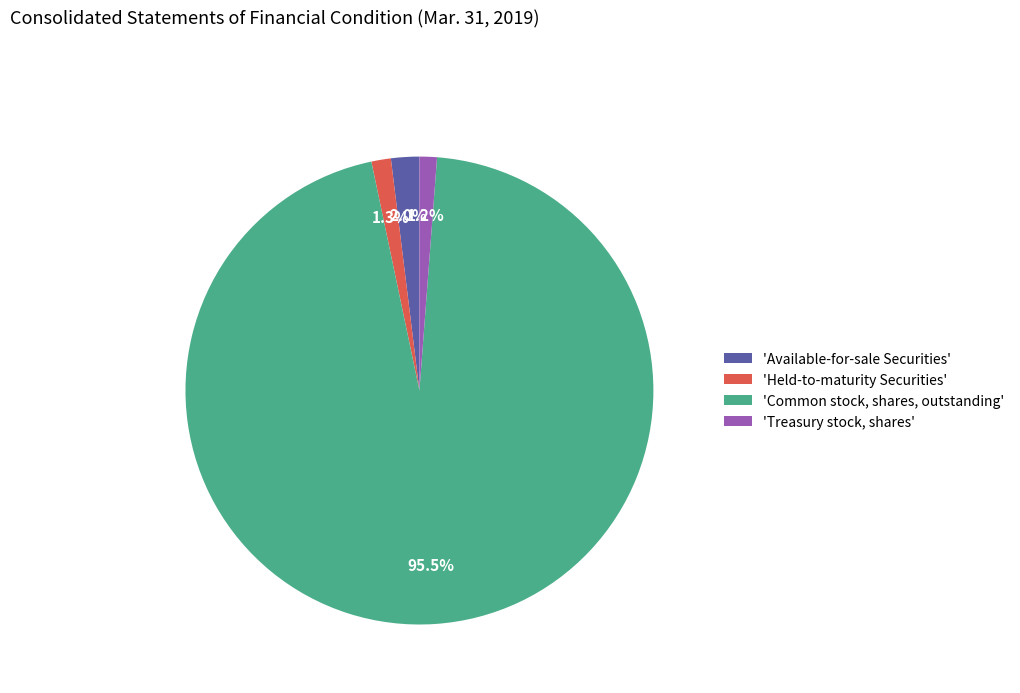

Count the number of slices in the pie.

4